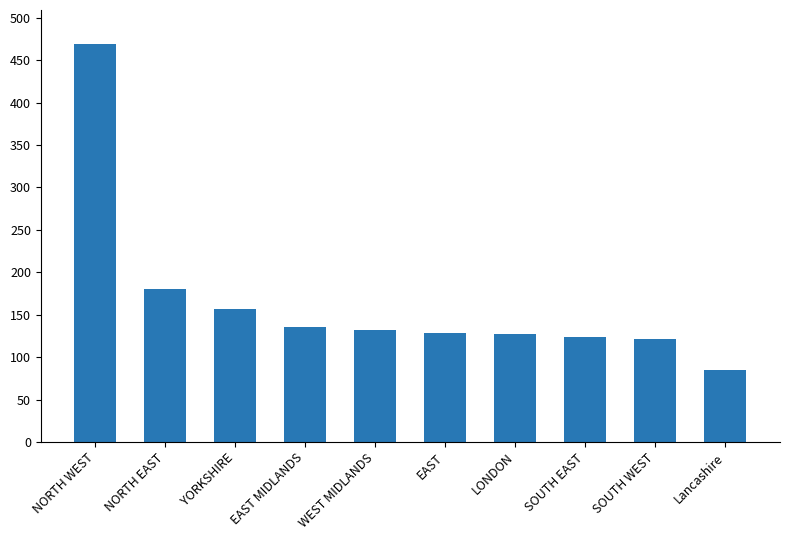

What is the difference between the second highest and minimum values?

95